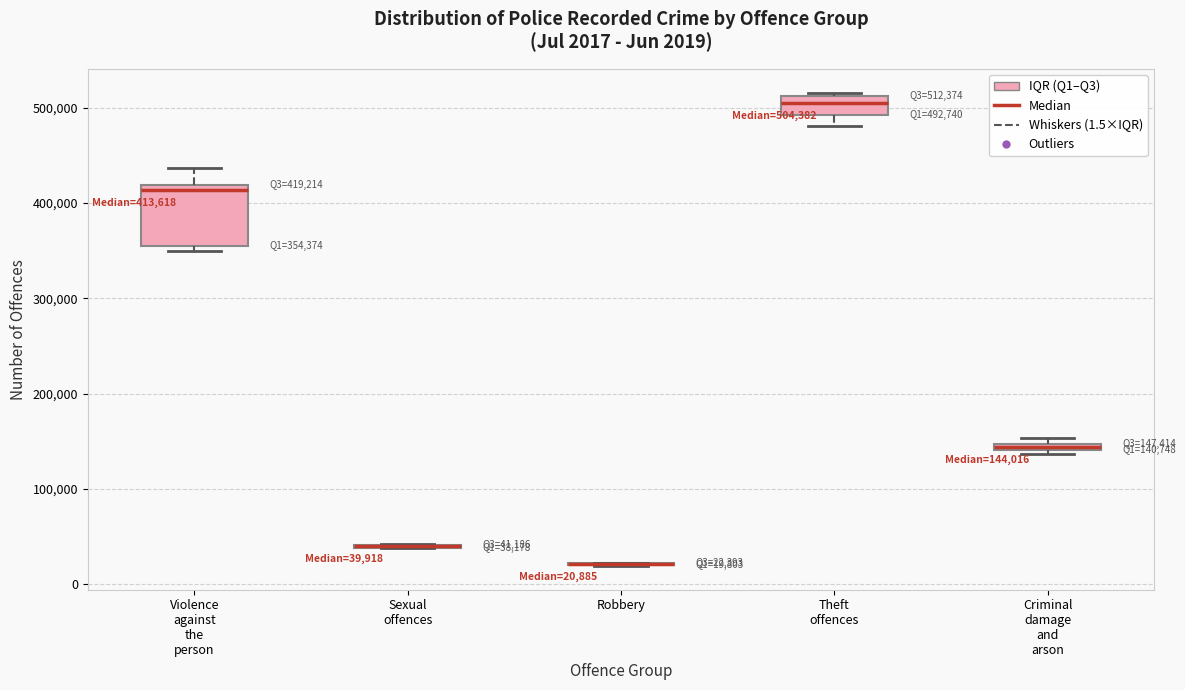

Comparing the boxes themselves (not the whiskers), which one is the tallest?

Violence against the person